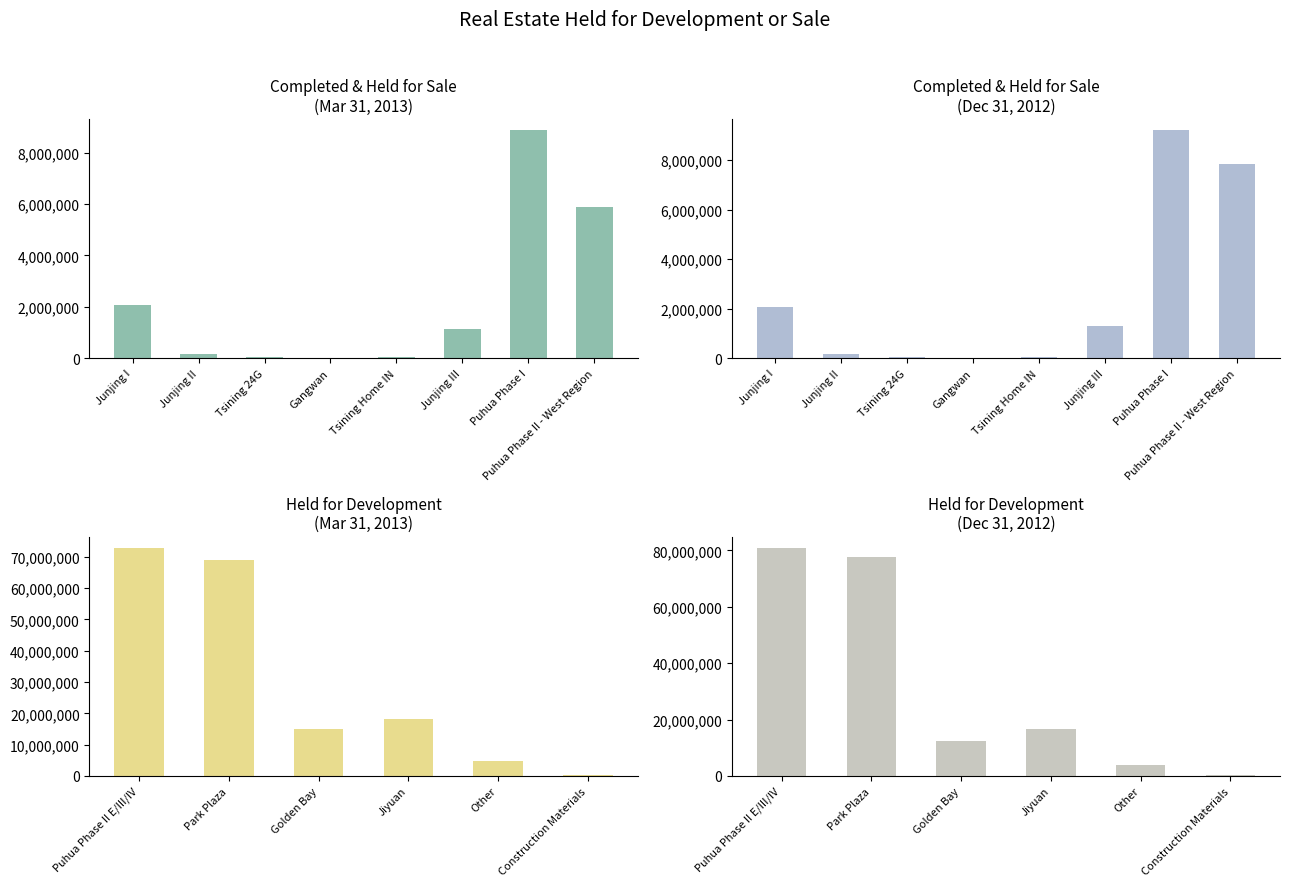

What is the lowest value of the Dec 31, 2012 (Completed & Held for Sale) series?

19117